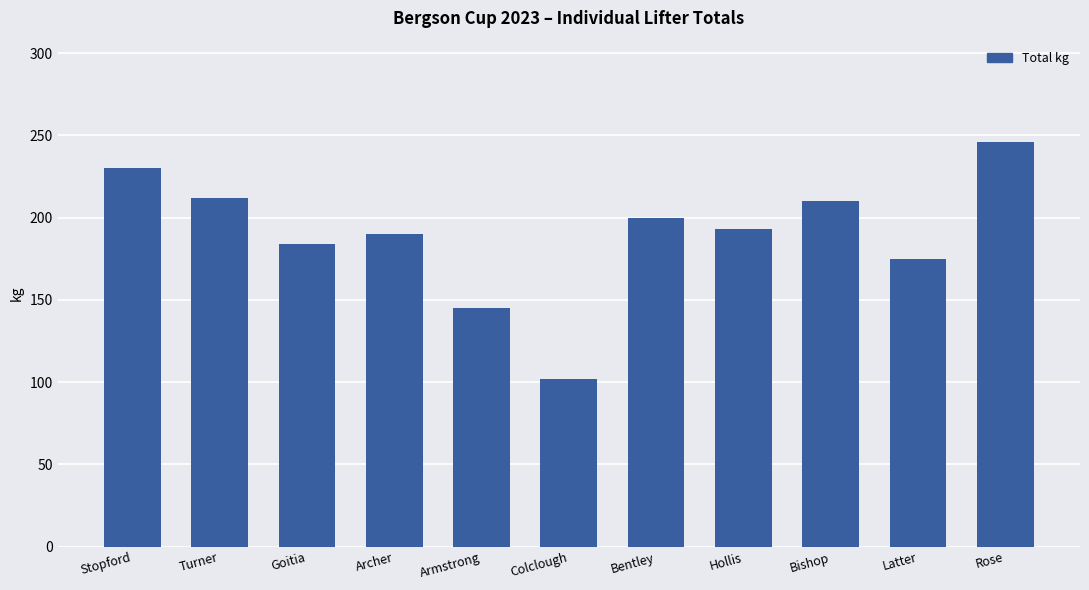

What is the maximum value shown in the chart?

246